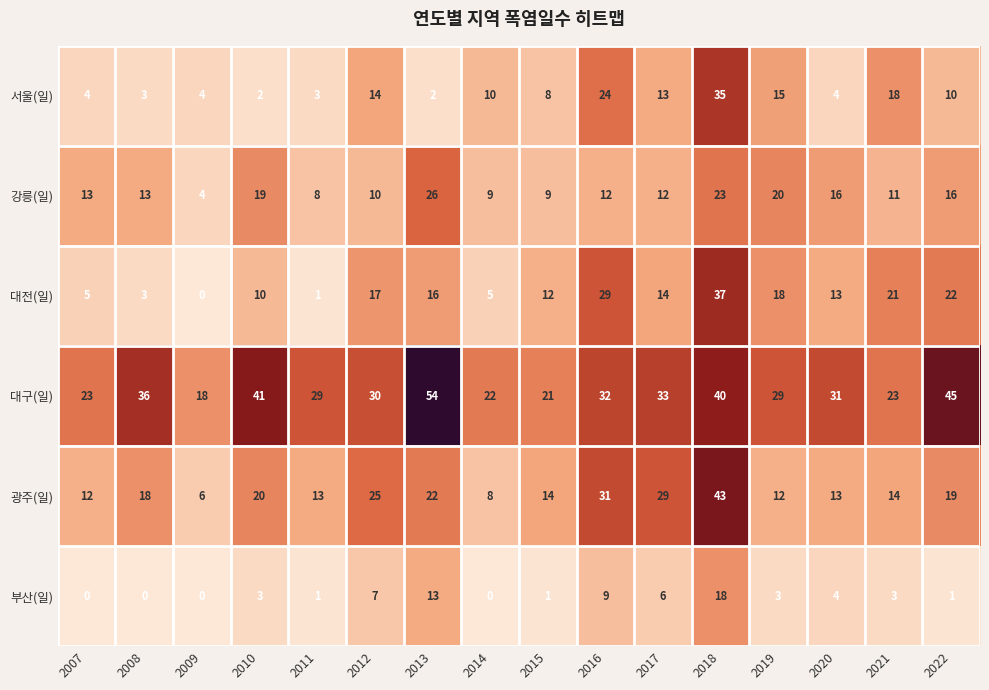

What is the total value across all series at 2014?

54